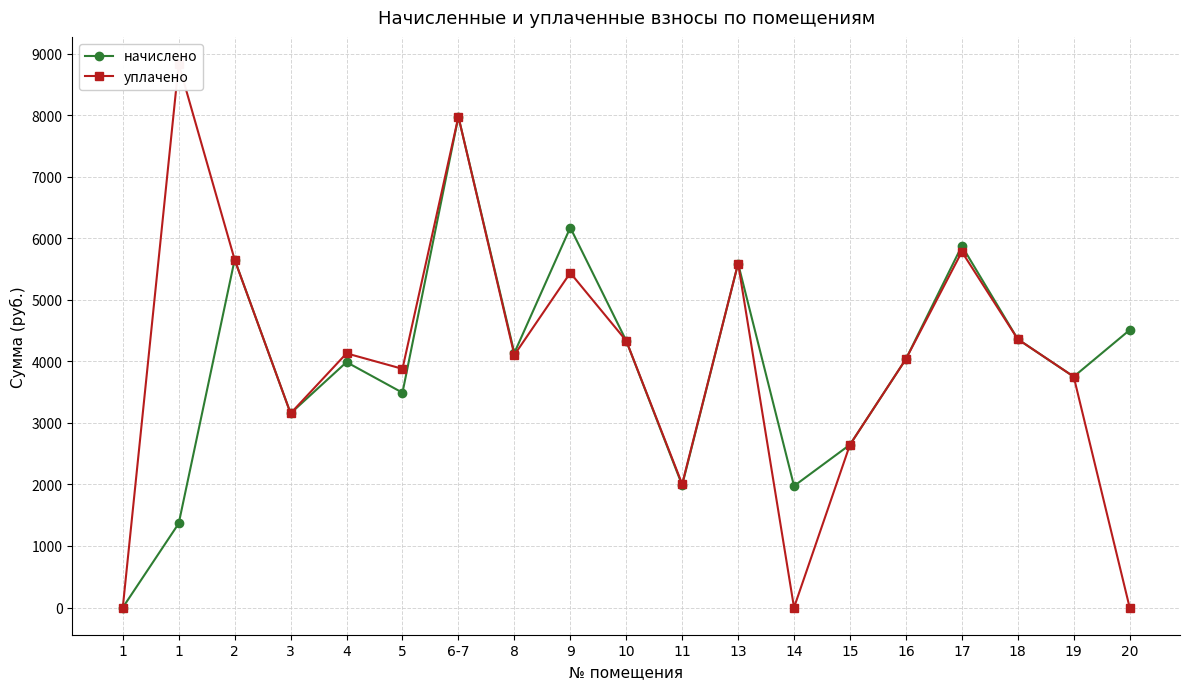

Is this an area chart (filled region under the line)?

No